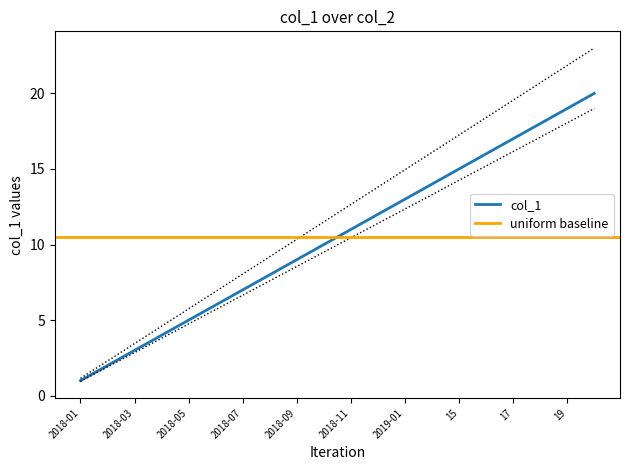

True or false: the data shows 13 at 2019-01.

True